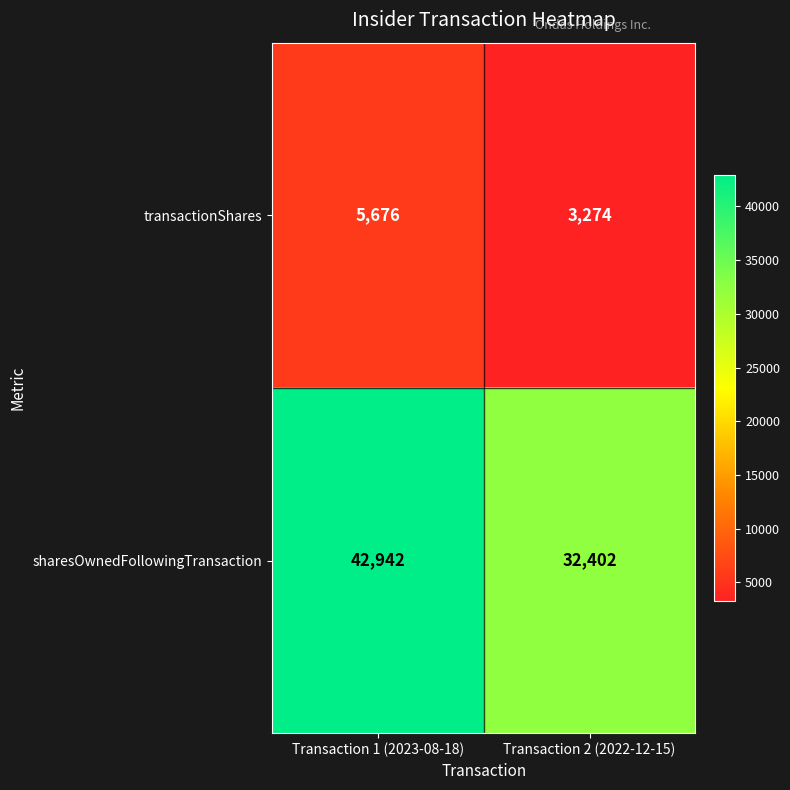

What is the greatest value displayed?

42942